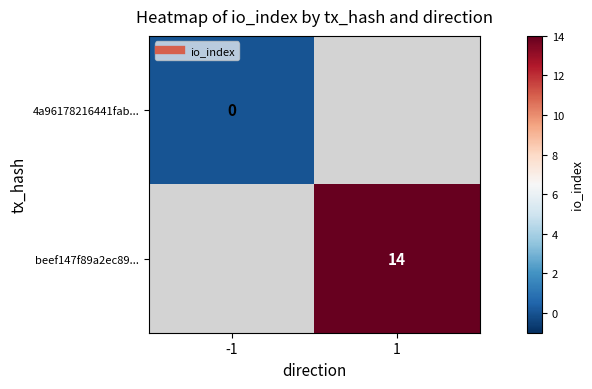

At which label does 4a96178216441fab... reach its peak?

-1